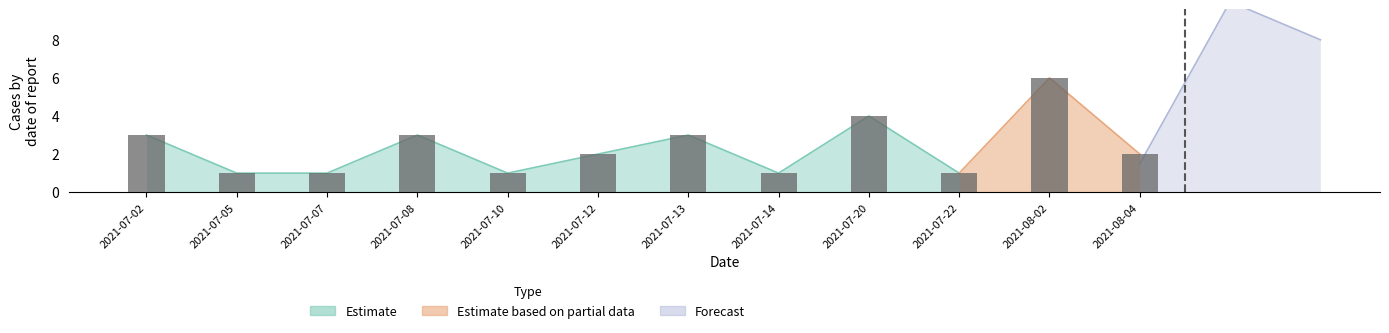

What is the spread (max minus min) of values at 2021-07-22?

1